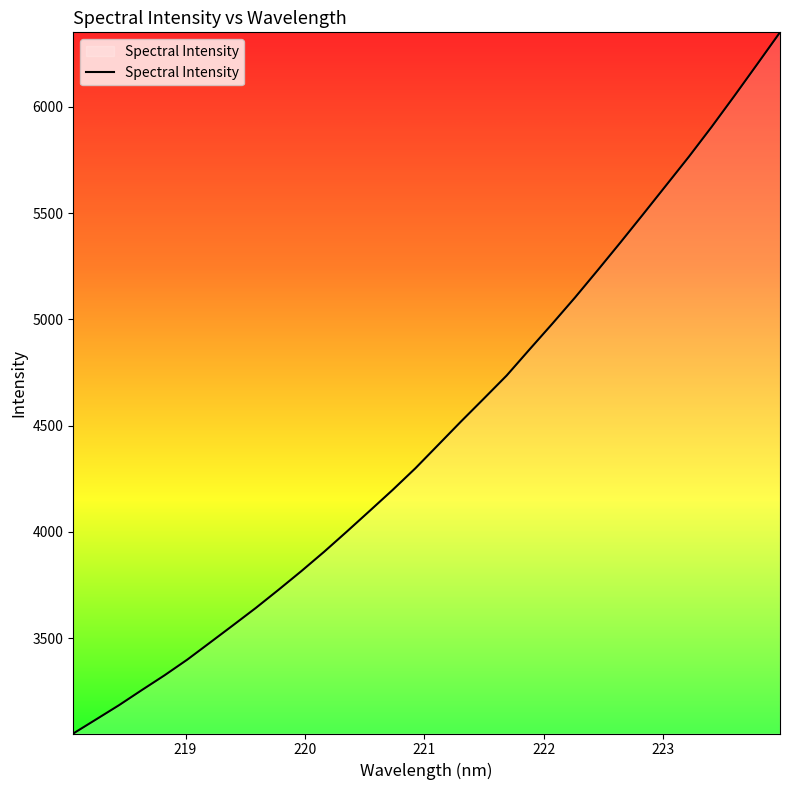

What is the maximum value shown in the chart?

6350.7